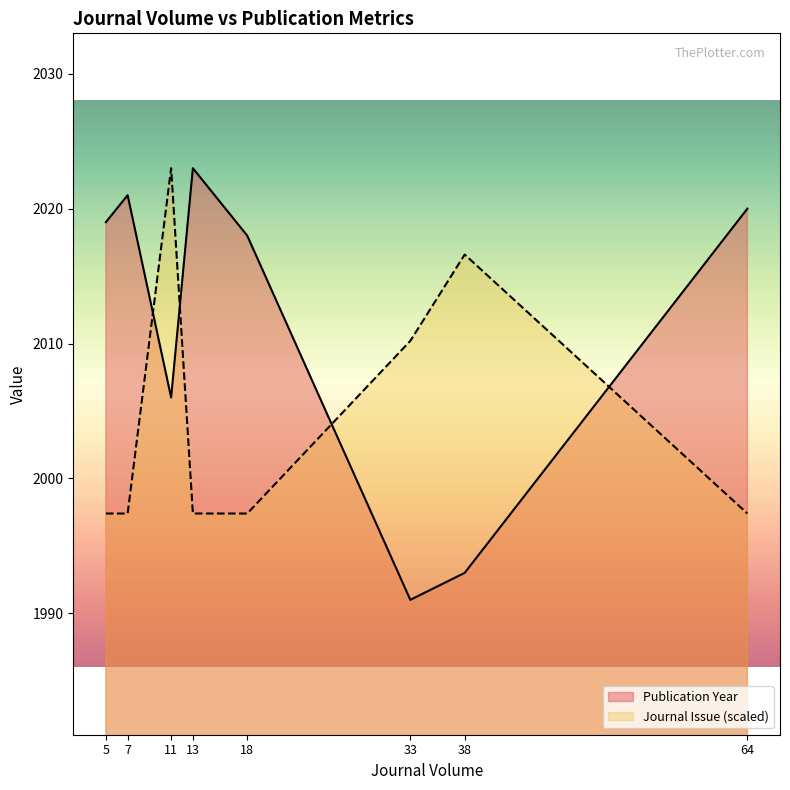

Where do Publication Year and Journal Issue (scaled) first cross each other?

7 and 11